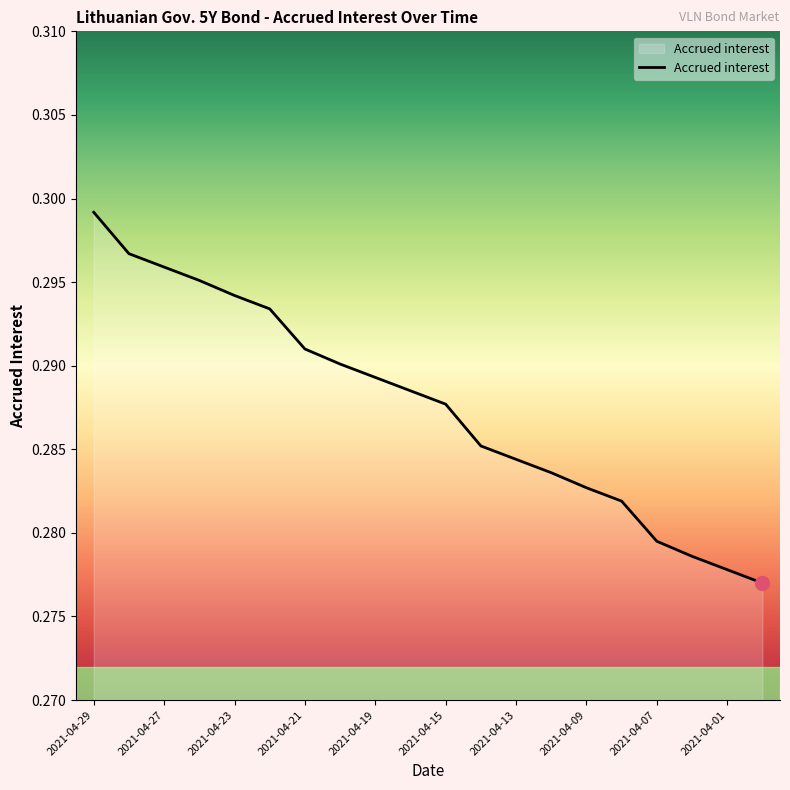

How many values are between 0 and 1?

20